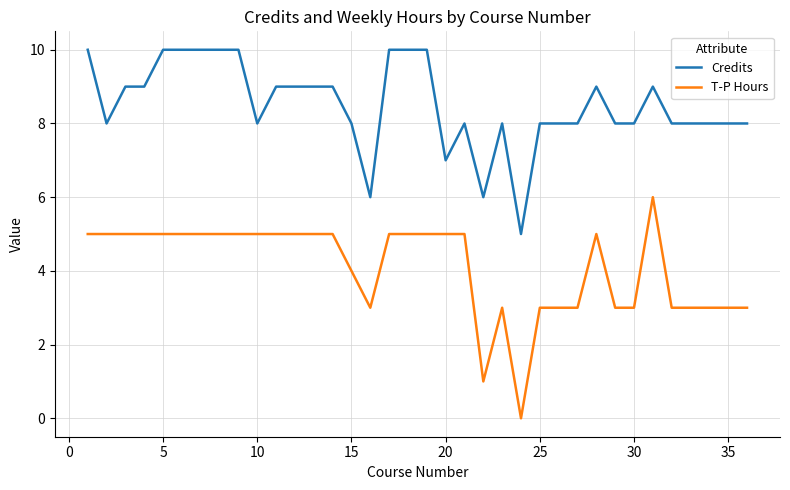

List the series in order of their overall mean, lowest first.

T-P Hours, Credits